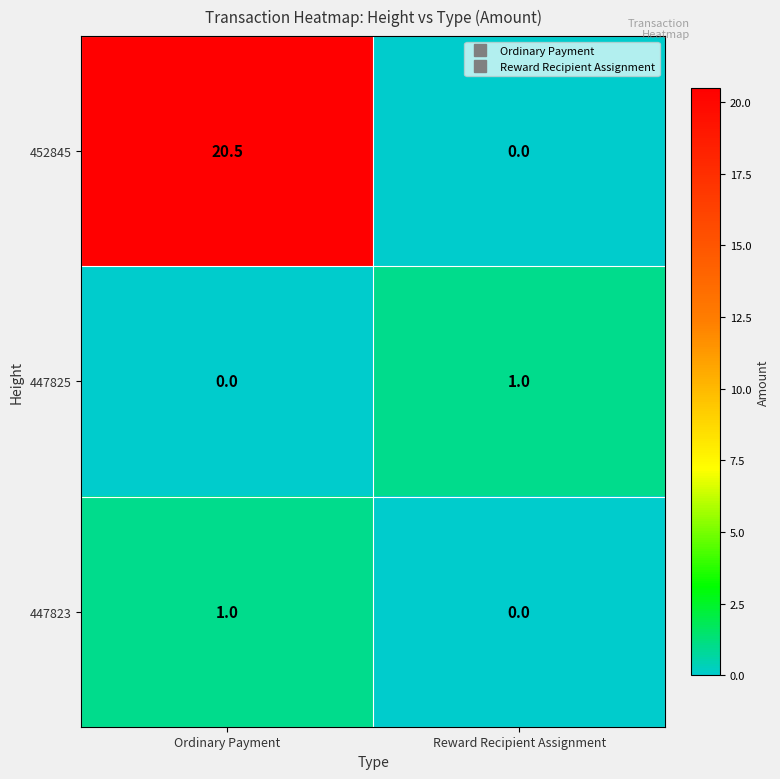

The 447823 series shows 0.4 at Reward Recipient Assignment. True or false?

False